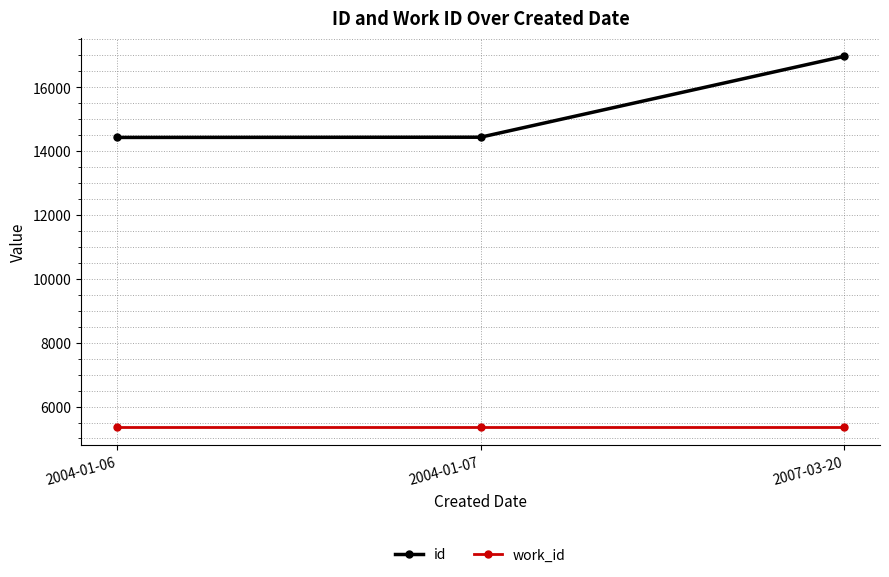

Is the value of work_id at 2004-01-06 greater than the value of id at 2004-01-06?

No